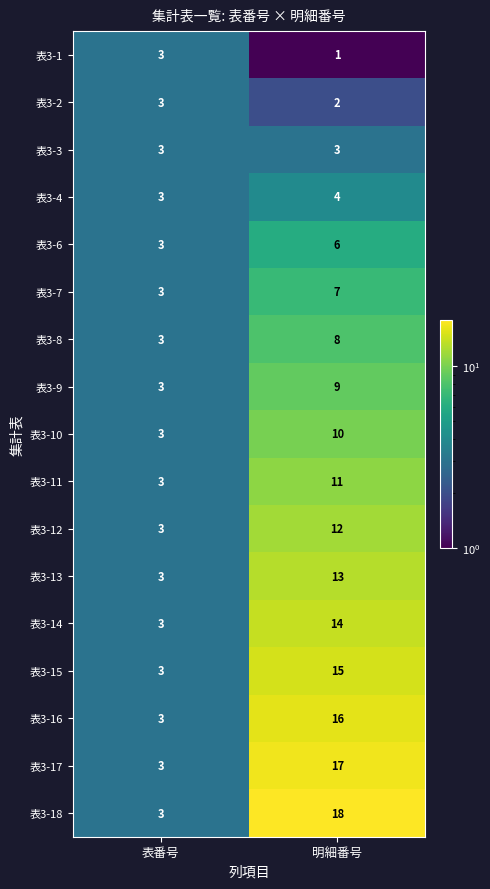

What is the total value across all series at 表番号?

51